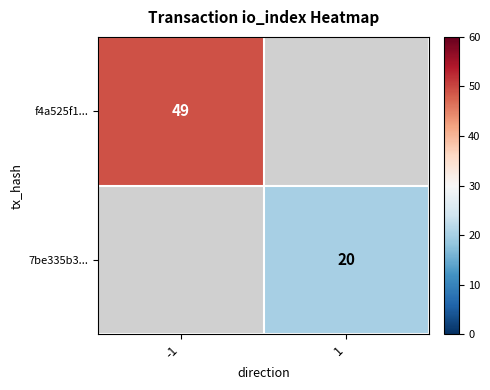

Is it true that f4a525f1... equals 19 at -1?

False